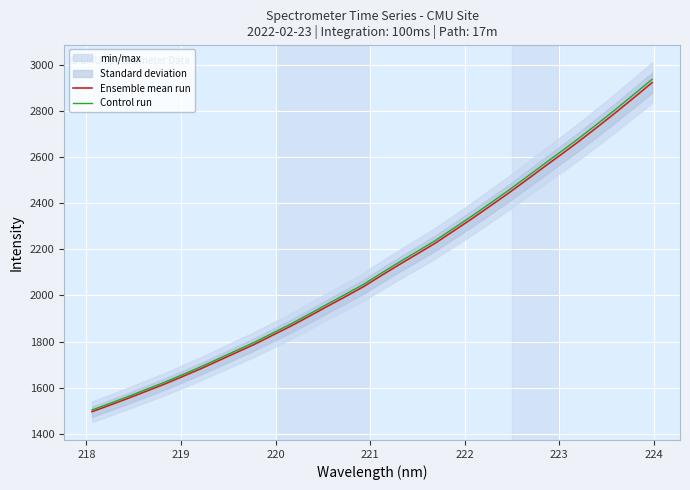

True or false: Control run and Ensemble mean run intersect in this chart.

False